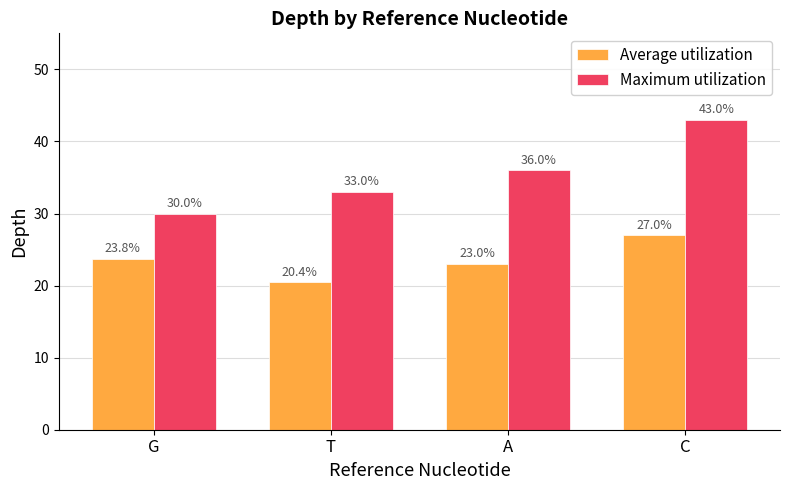

What is the spread (max minus min) of values at C?

16.0